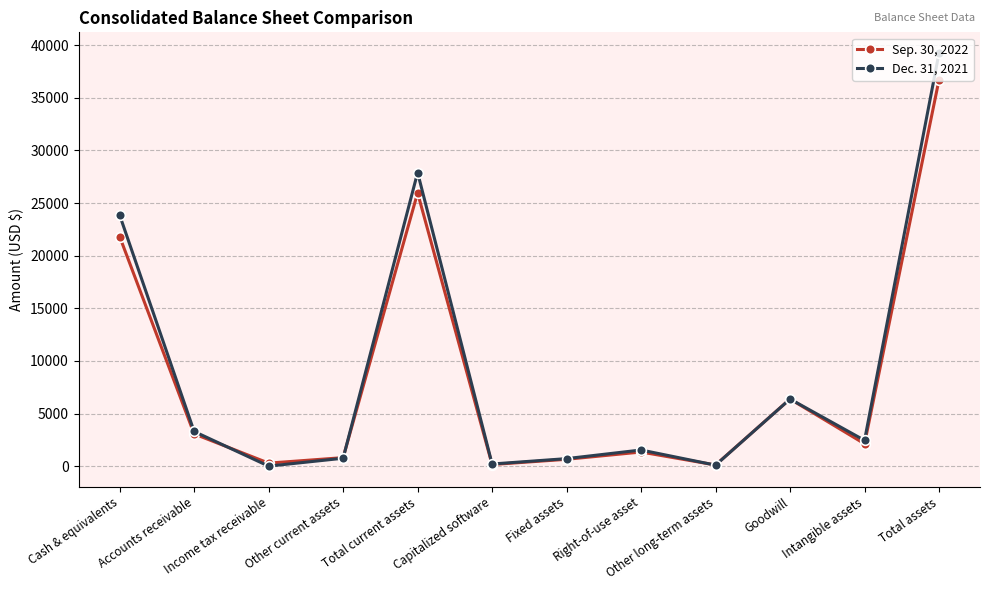

At which category does Sep. 30, 2022 reach its first local peak?

Total current assets